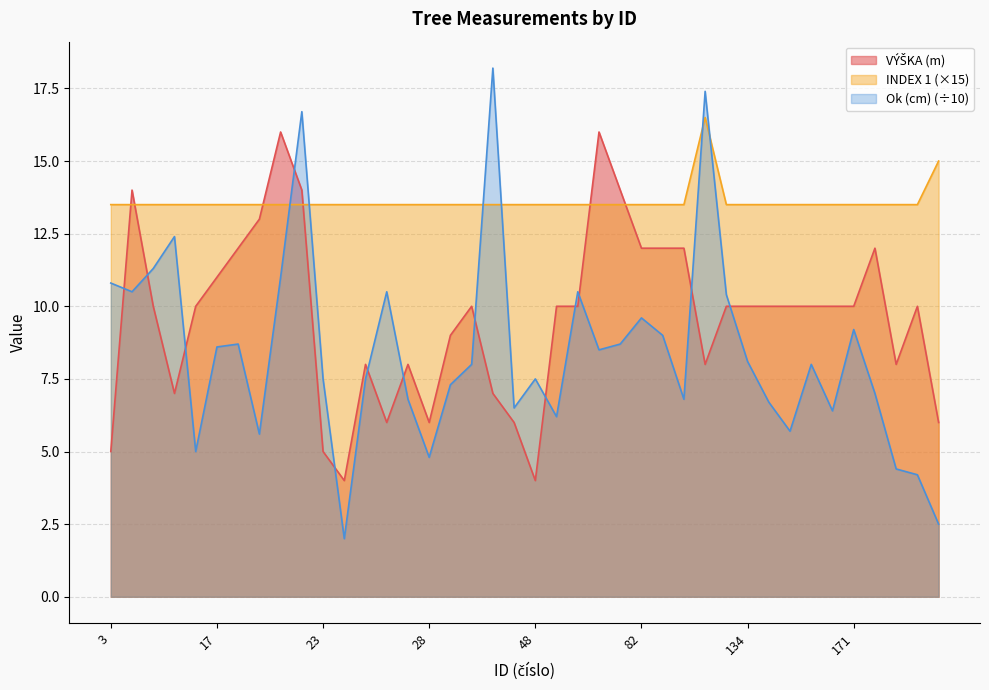

Count the number of categories in the chart.

40